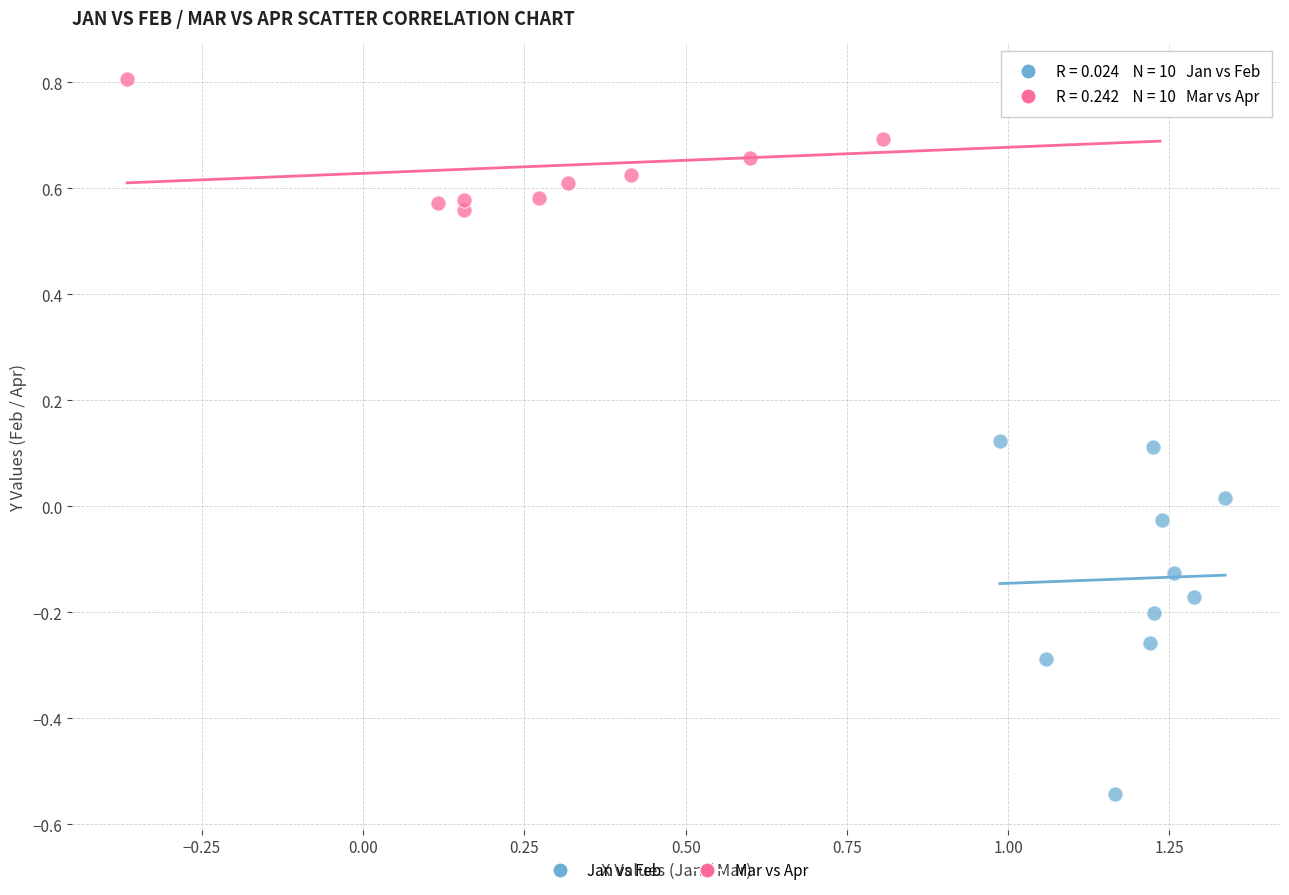

Which series contains the lowest Y value?

Jan vs Feb